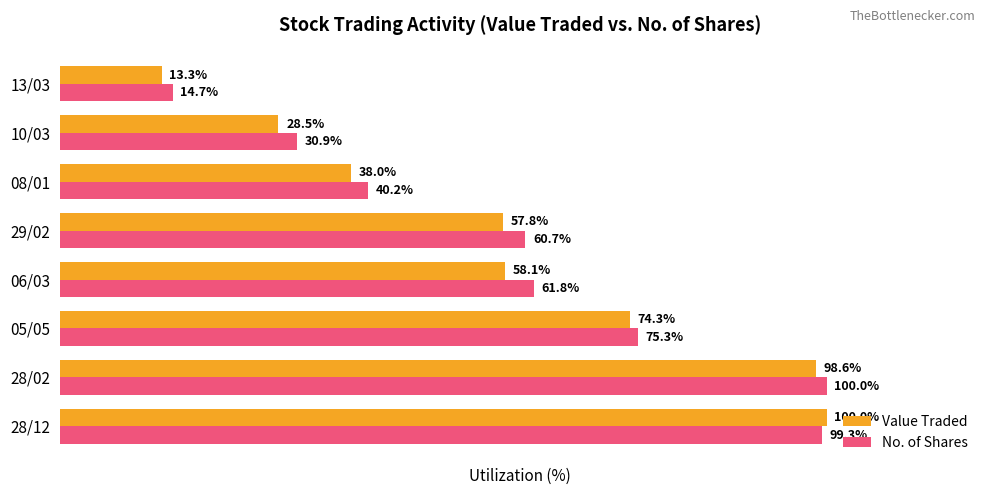

At which label is No. of Shares closest to 57?

29/02